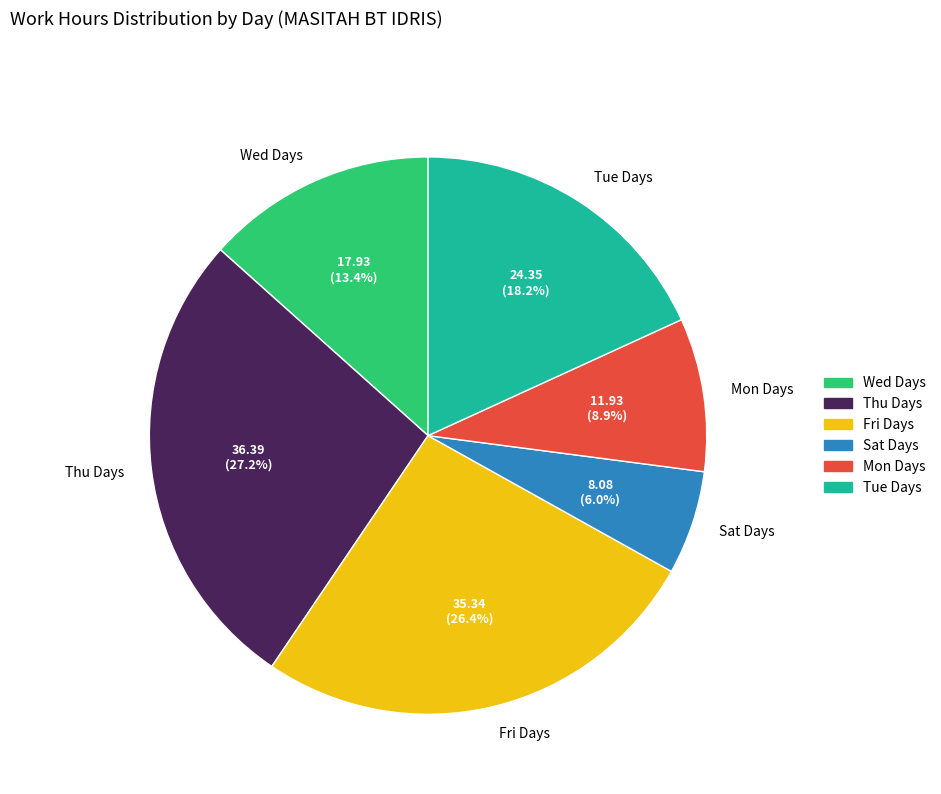

Which category has the biggest portion of the pie?

Thu Days